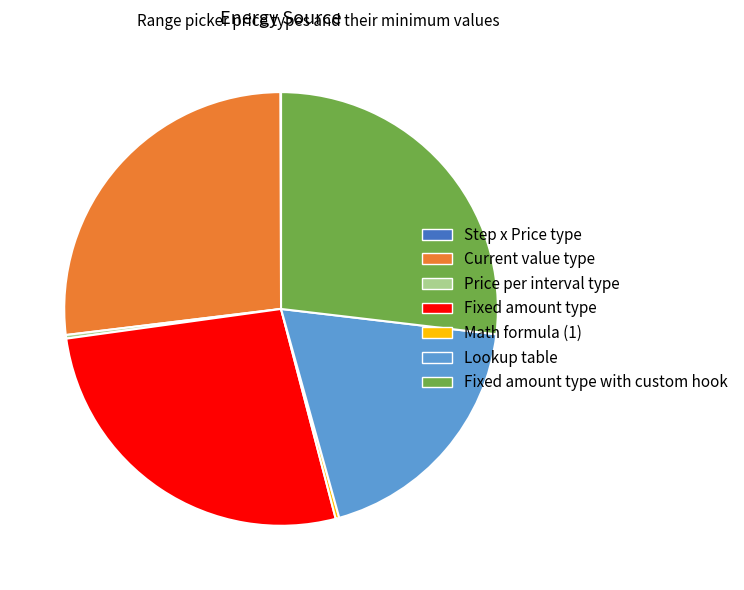

True or false: Current value type accounts for 21% of the total.

False